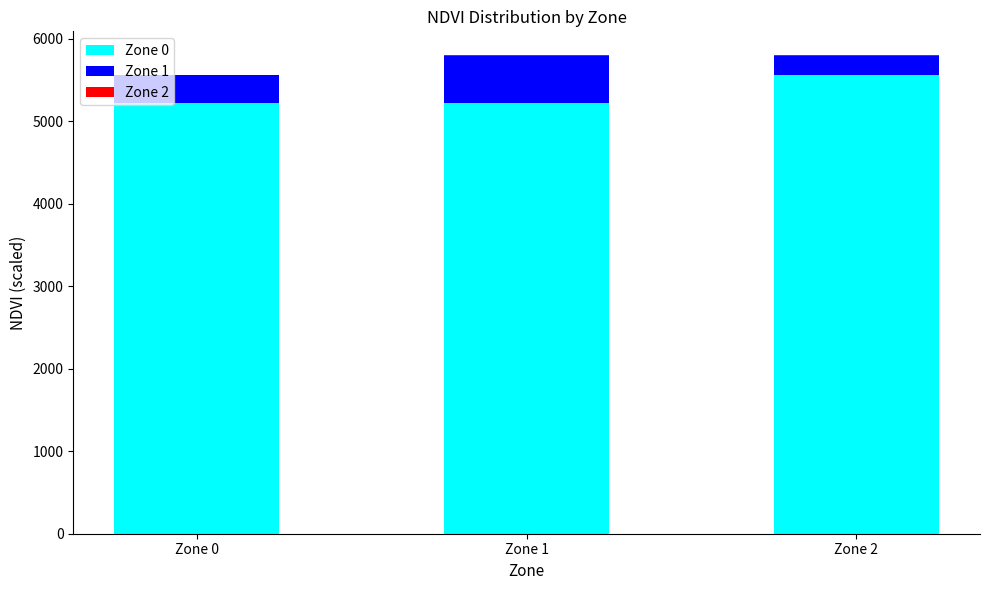

What is the greatest value displayed?

5791.4